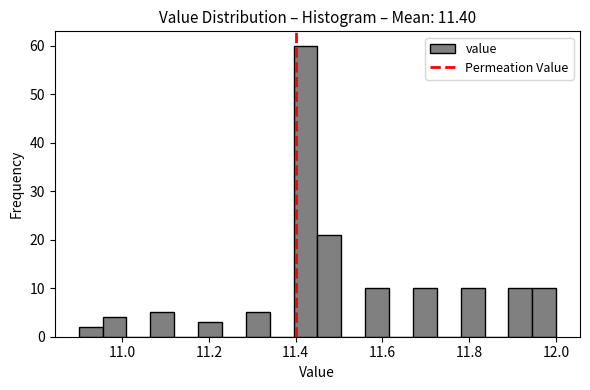

Around what value on the x-axis is the tallest bar? Give the approximate position of its centre, as read against the axis.

11.42